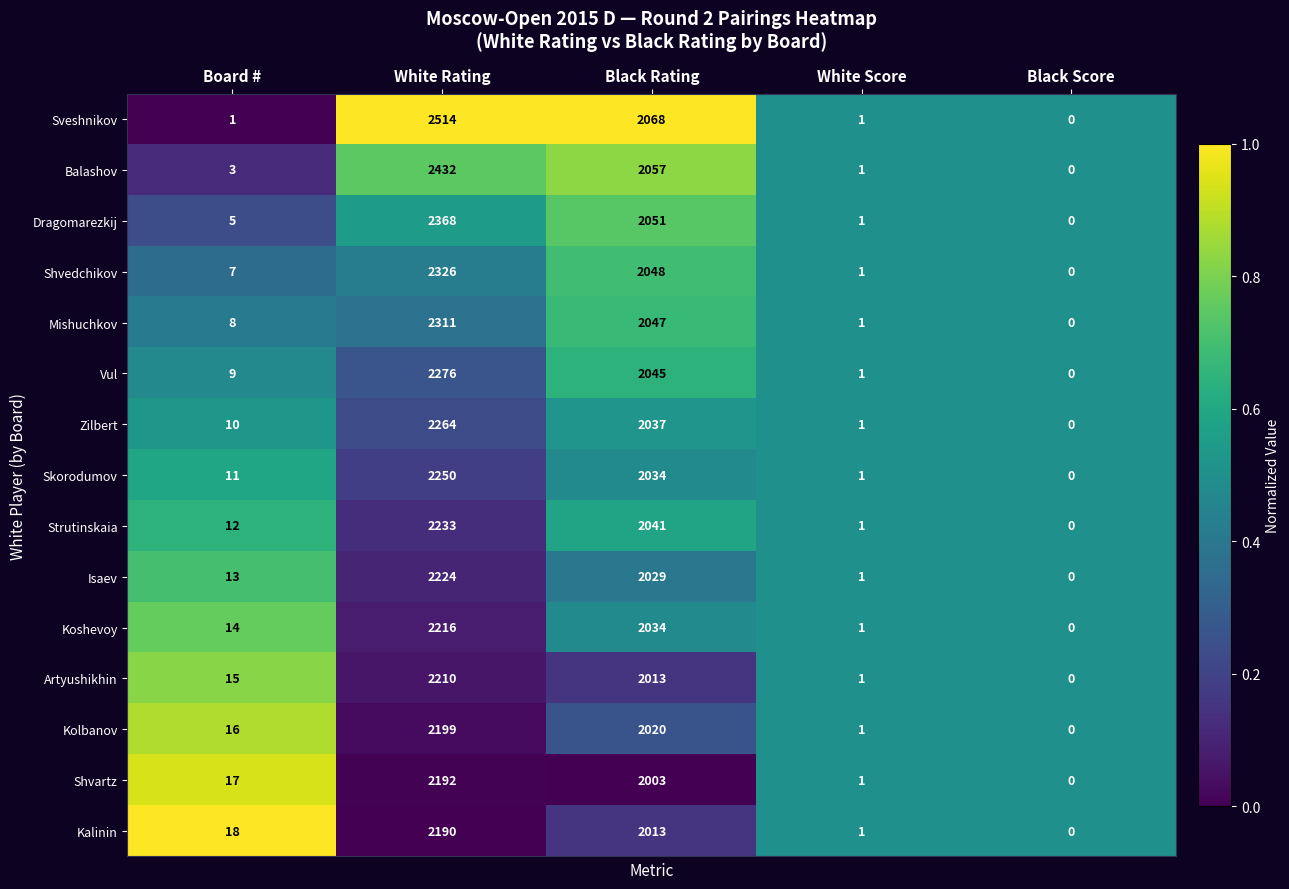

What is the difference between the second highest and second lowest values in the Vul series?

2044